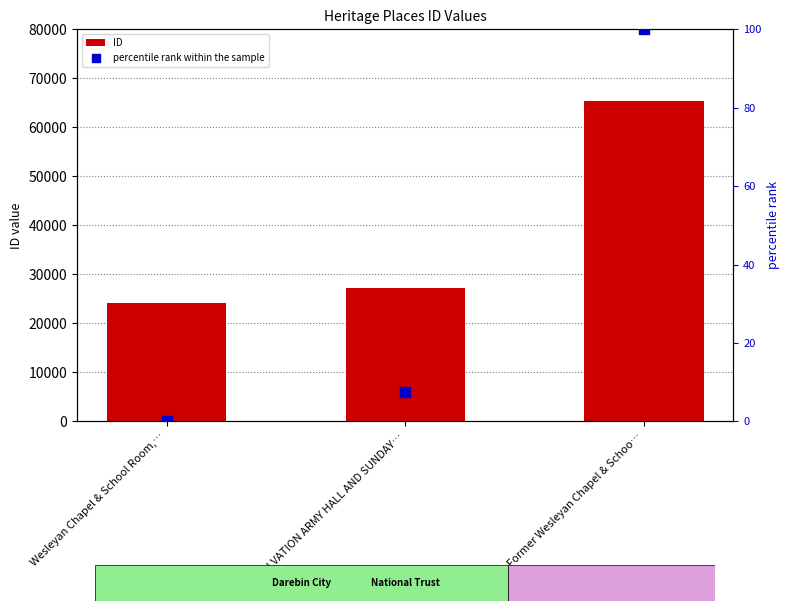

Is the value of percentile rank within the sample at SALVATION ARMY HALL AND SUNDAY… greater than the value of ID at Former Wesleyan Chapel & Schoo…?

No